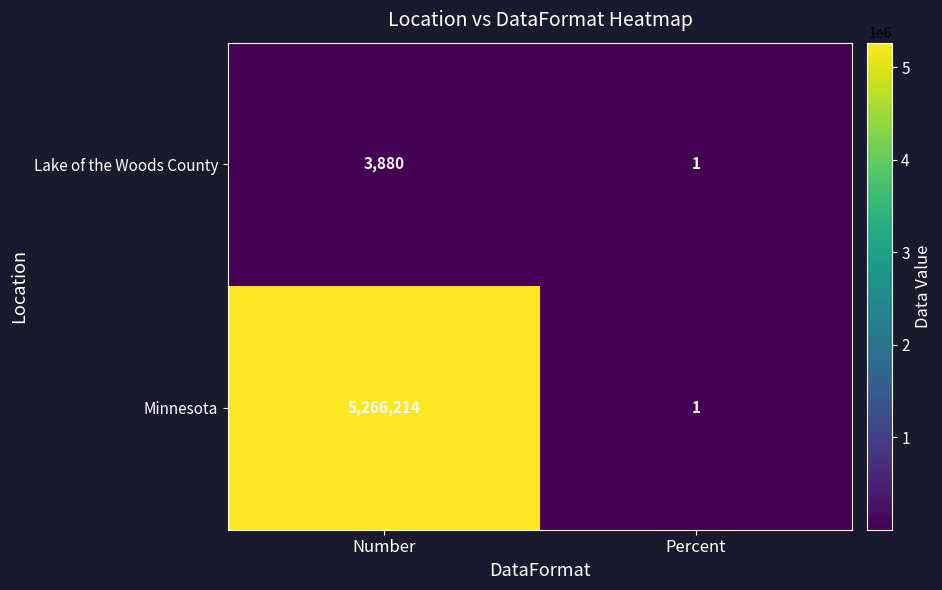

At which label is Lake of the Woods County closest to 1940?

Percent